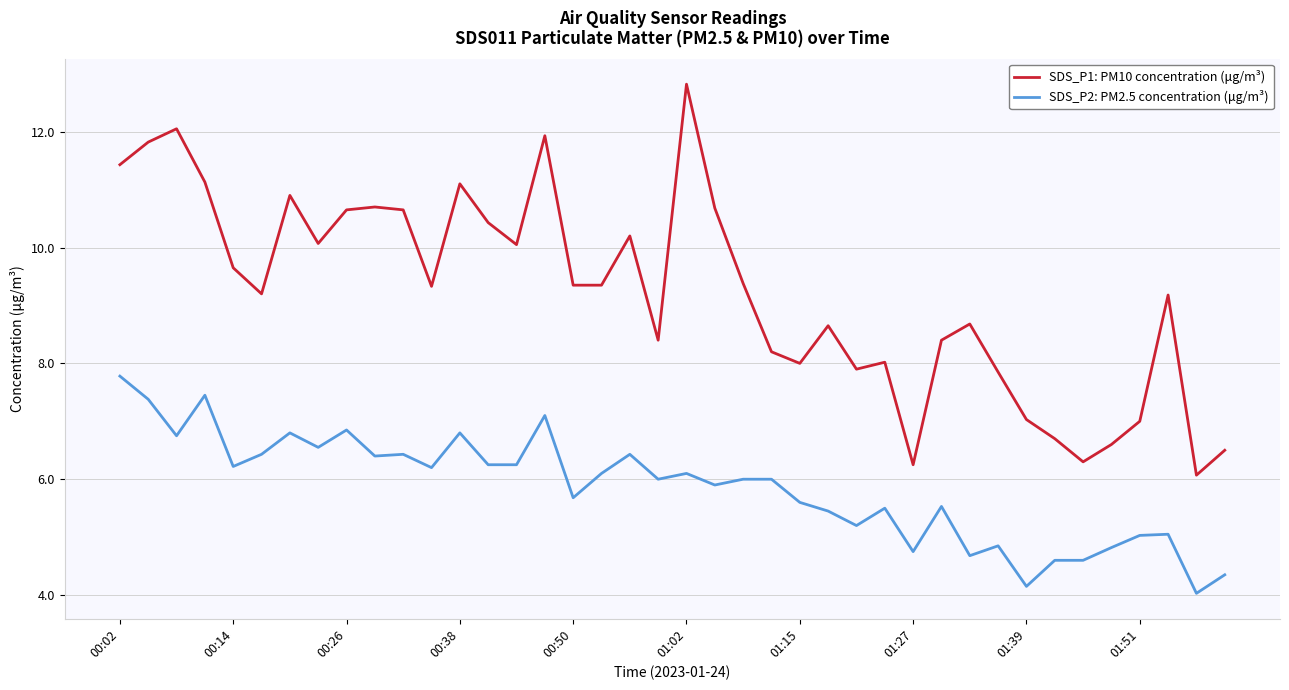

What is the greatest value displayed?

12.8